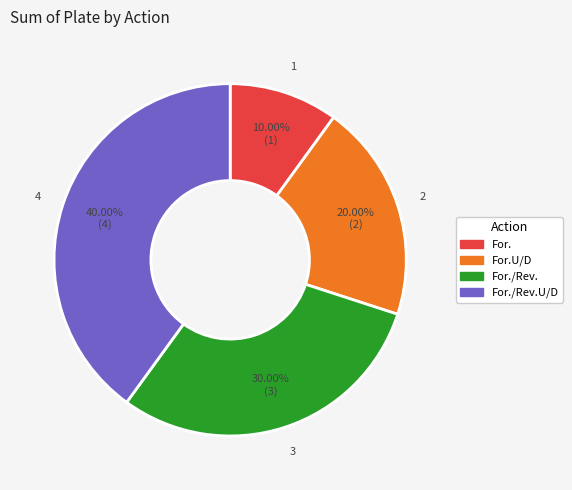

To the nearest percent, what percentage of the pie is For.U/D?

20%